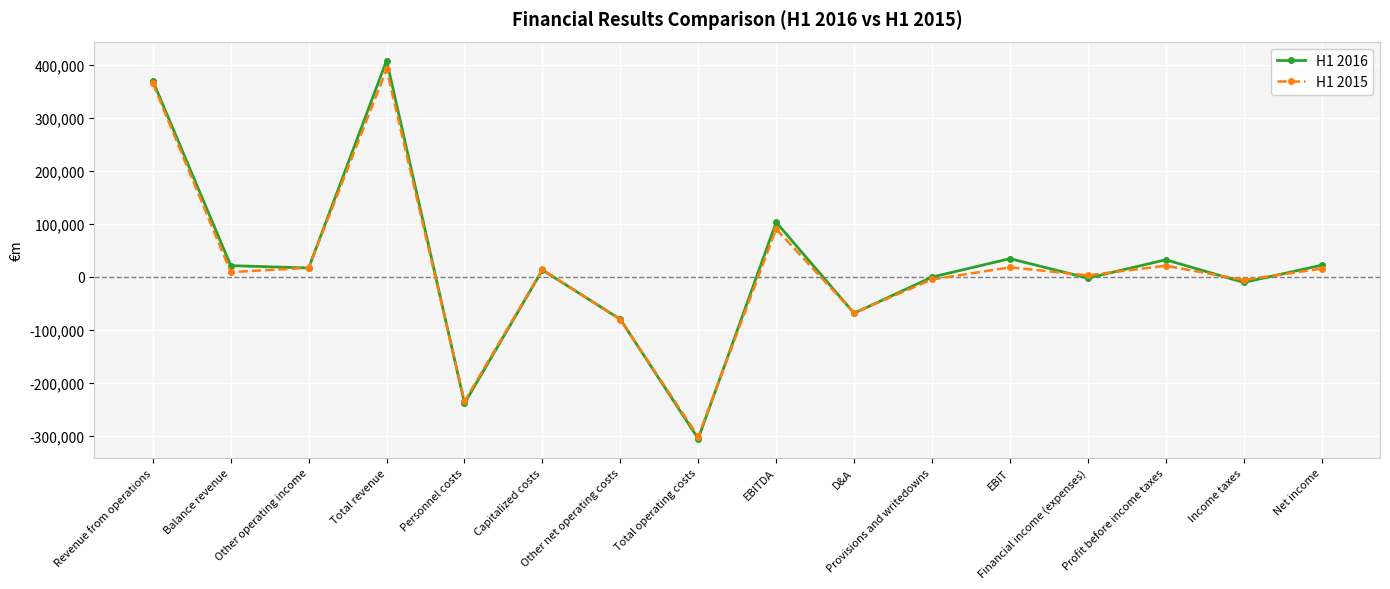

How many data points does each series have?

16